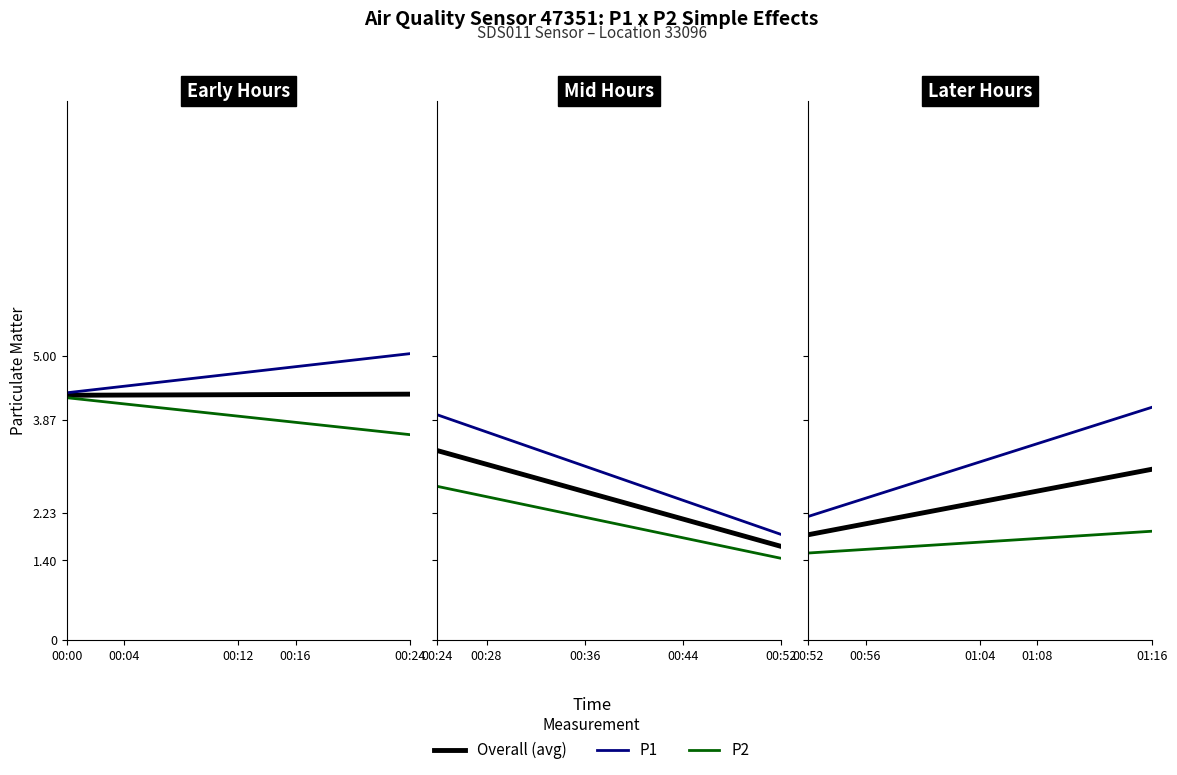

The value of P1+P2 Avg at 00:52 is 0.4. True or false?

False